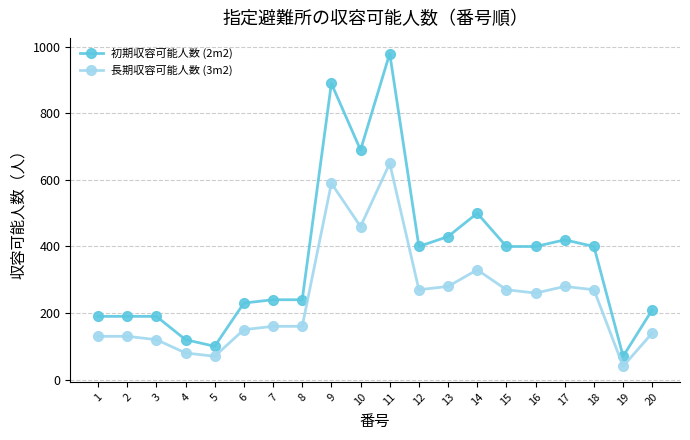

Reading right to left, what are all the values shown in this chart?

初期収容可能人数 (2m2): 210	70	400	420	400	400	500	430	400	980	690	890	240	240	230	100	120	190	190	190
長期収容可能人数 (3m2): 140	40	270	280	260	270	330	280	270	650	460	590	160	160	150	70	80	120	130	130